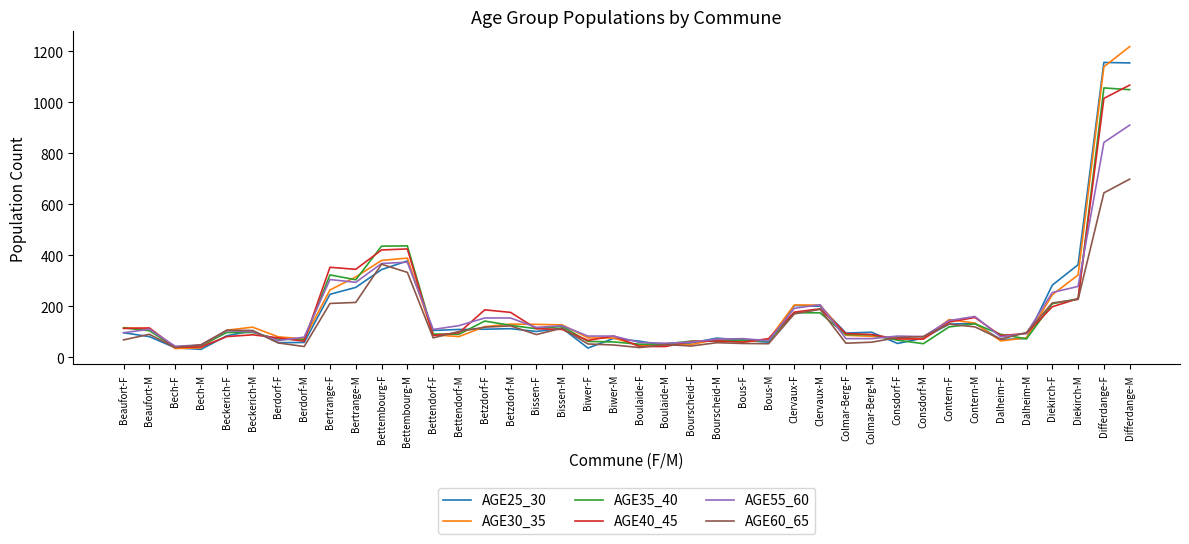

At which label does AGE30_35 first exceed 106?

Beaufort-F